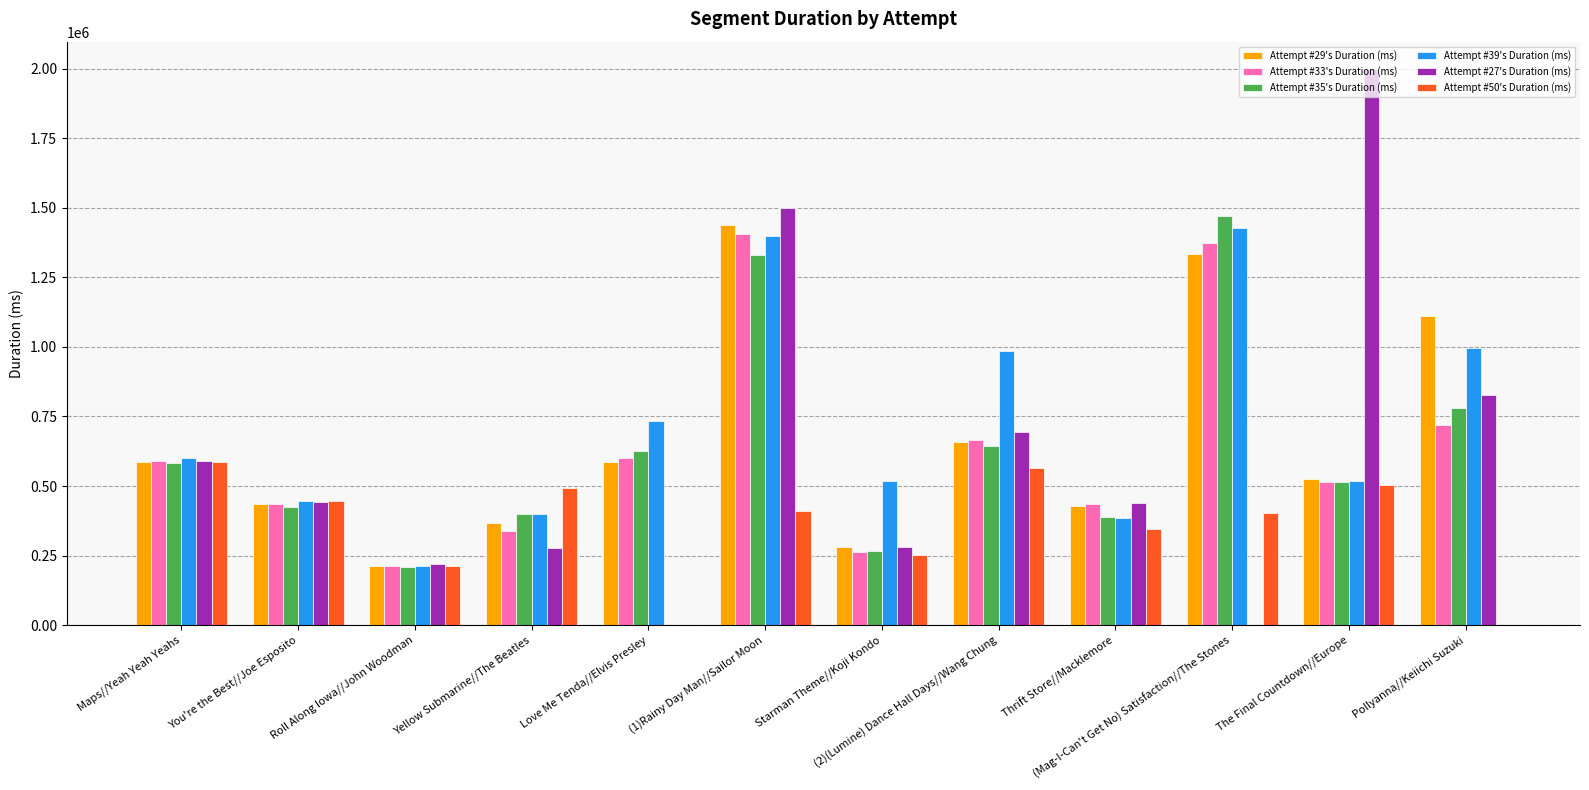

Between You're the Best//Joe Esposito and Yellow Submarine//The Beatles, which series saw the biggest shift?

Attempt #27's Duration (ms)